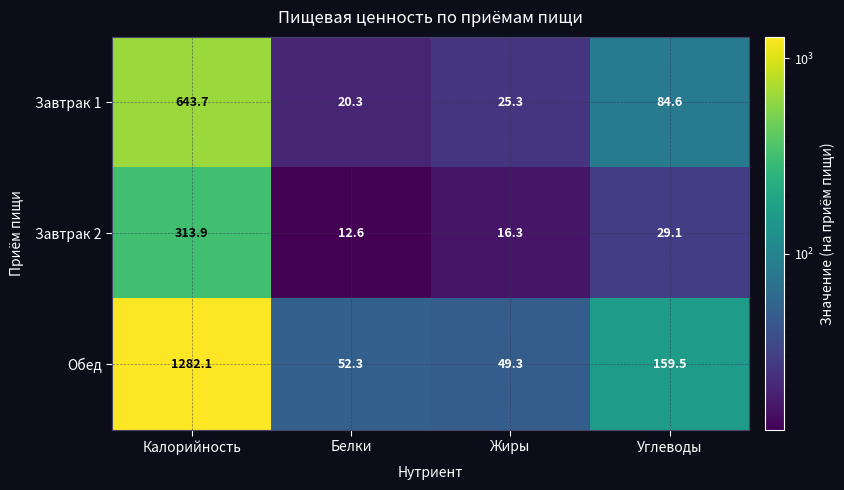

What is the difference between the maximum and minimum values in the Завтрак 1 series?

623.4